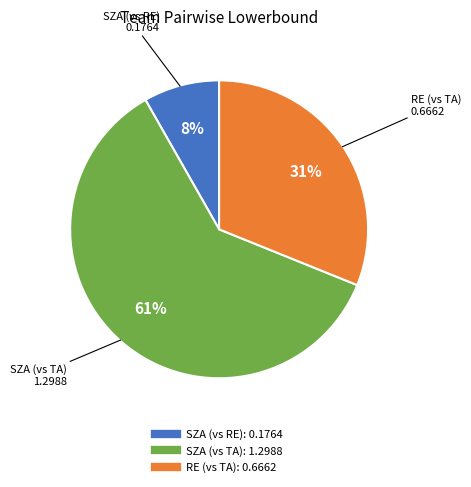

Does any single category account for the majority?

Yes